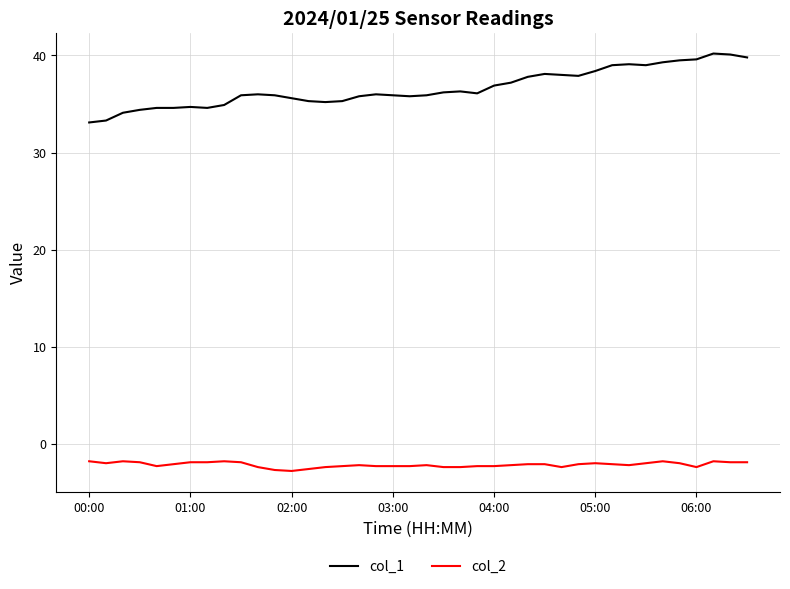

What is the difference between the maximum and minimum values in the col_1 series?

7.1